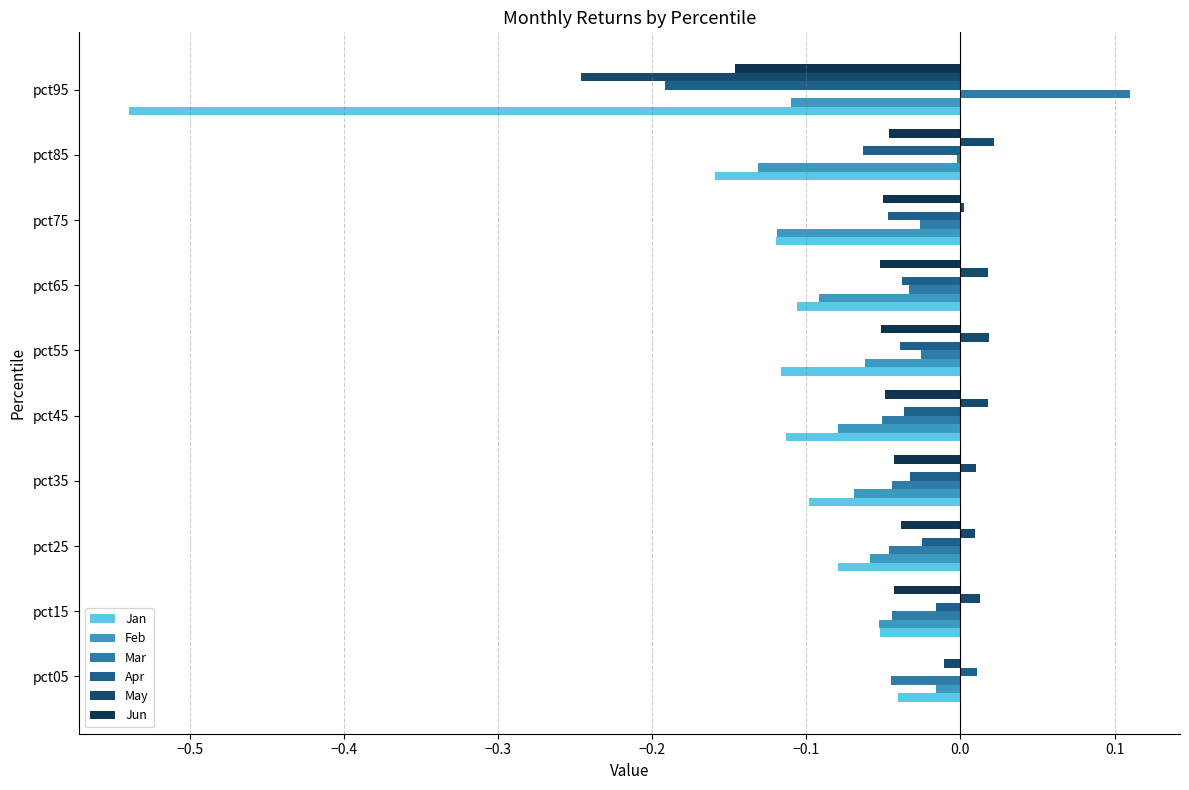

Reading right to left, what are all the values shown in this chart?

Jan: -0.5	-0.2	-0.1	-0.1	-0.1	-0.1	-0.1	-0.1	-0.1	-0.0
Feb: -0.1	-0.1	-0.1	-0.1	-0.1	-0.1	-0.1	-0.1	-0.1	-0.0
Mar: 0.1	-0.0	-0.0	-0.0	-0.0	-0.1	-0.0	-0.0	-0.0	-0.0
Apr: -0.2	-0.1	-0.0	-0.0	-0.0	-0.0	-0.0	-0.0	-0.0	0.0
May: -0.2	0.0	0.0	0.0	0.0	0.0	0.0	0.0	0.0	-0.0
Jun: -0.1	-0.0	-0.1	-0.1	-0.1	-0.0	-0.0	-0.0	-0.0	-0.0